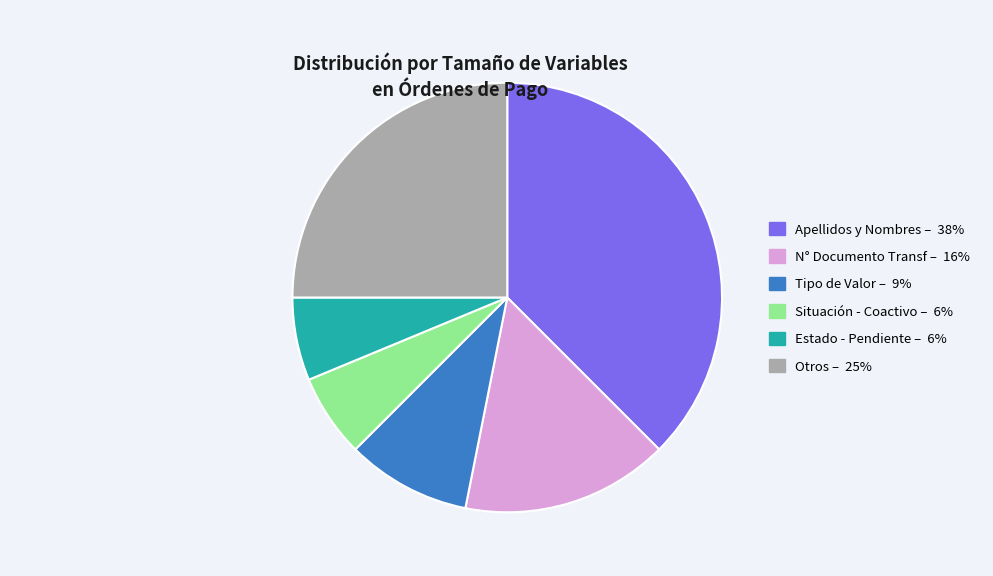

Does any single category account for the majority?

No